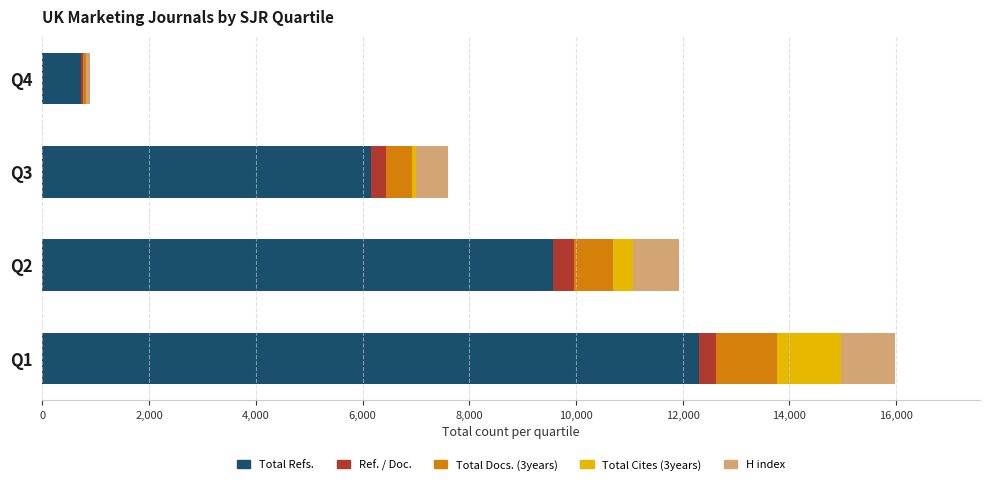

At which category is the sum across all series the highest?

Q1